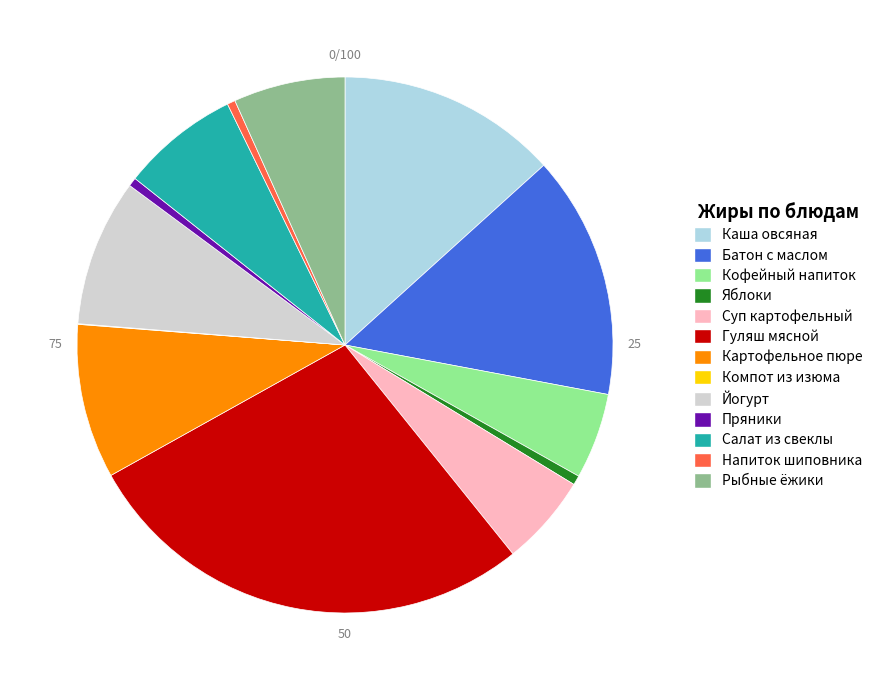

What is the largest slice in the pie chart?

Гуляш мясной